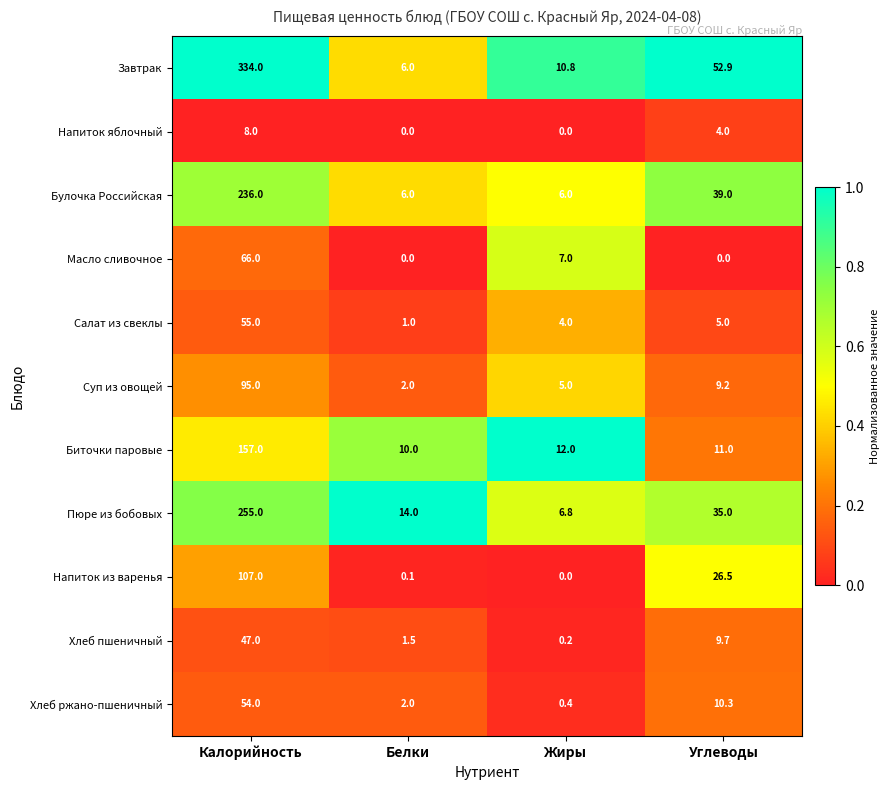

Between Белки and Углеводы, which series saw the biggest shift?

Завтрак